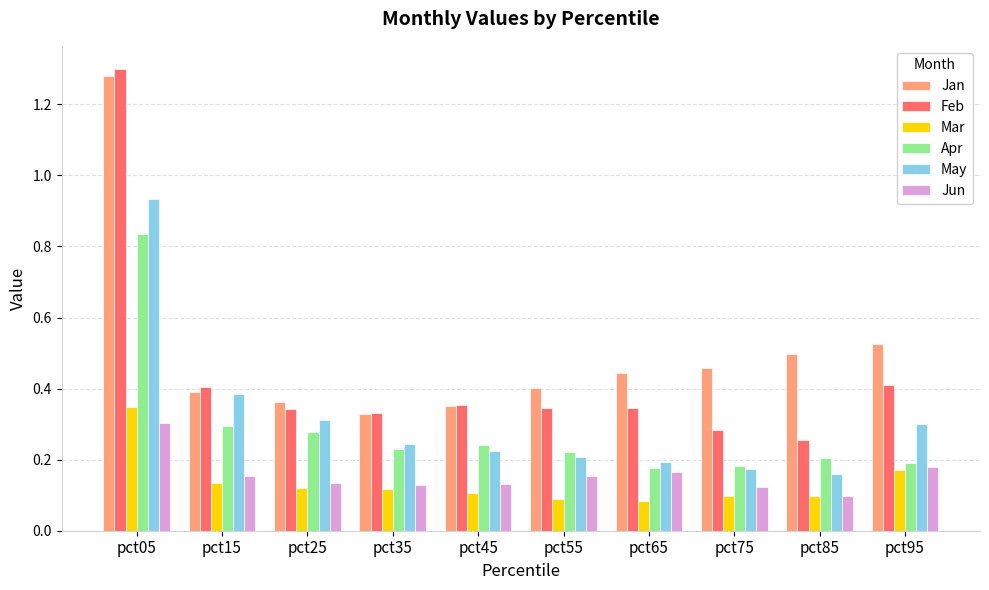

At which category is the sum across all series the highest?

pct05